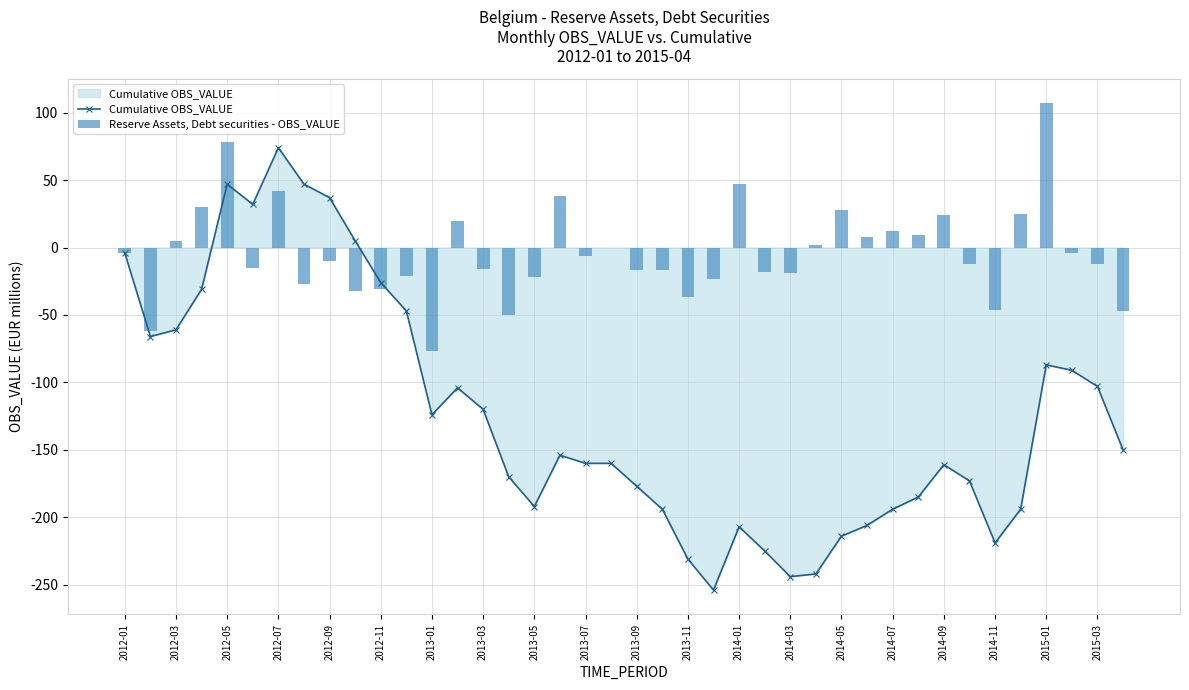

Which series has the largest range (max minus min)?

Cumulative OBS_VALUE